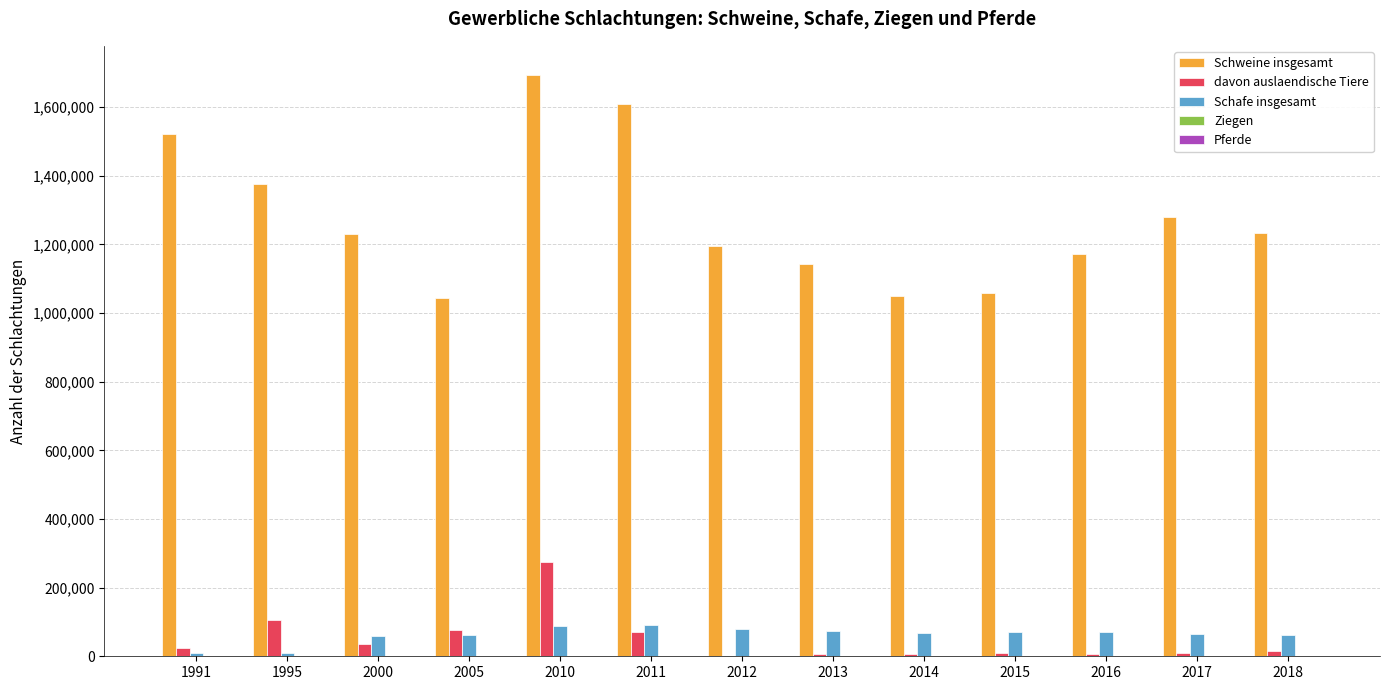

Is the value of davon auslaendische Tiere at 1991 greater than the value of Schweine insgesamt at 2015?

No